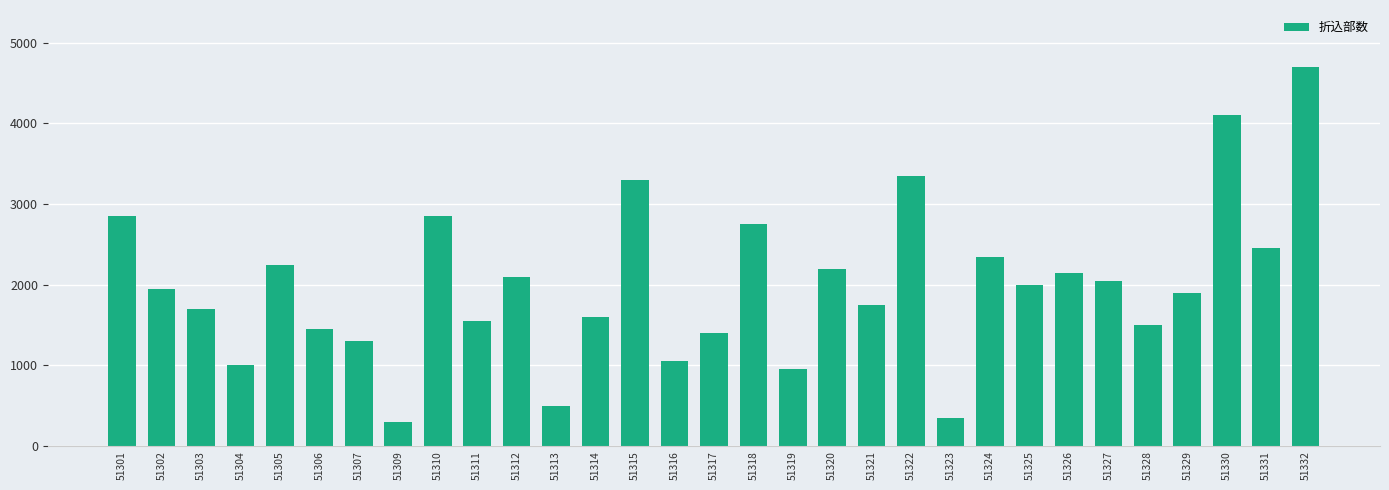

What is the value of the 3rd bar from the left?

1700